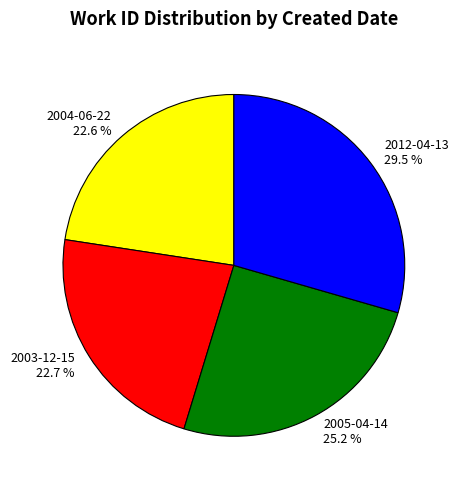

How many segments does this pie chart have?

4